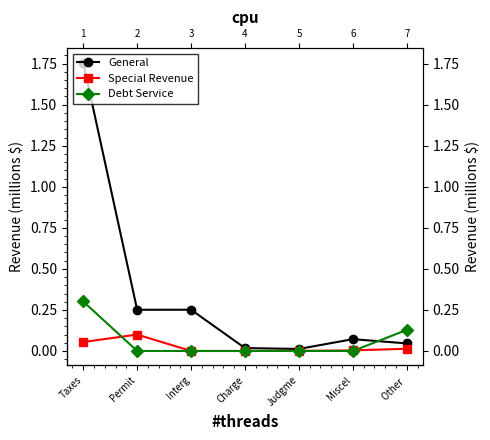

True or false: Debt Service and General intersect in this chart.

True